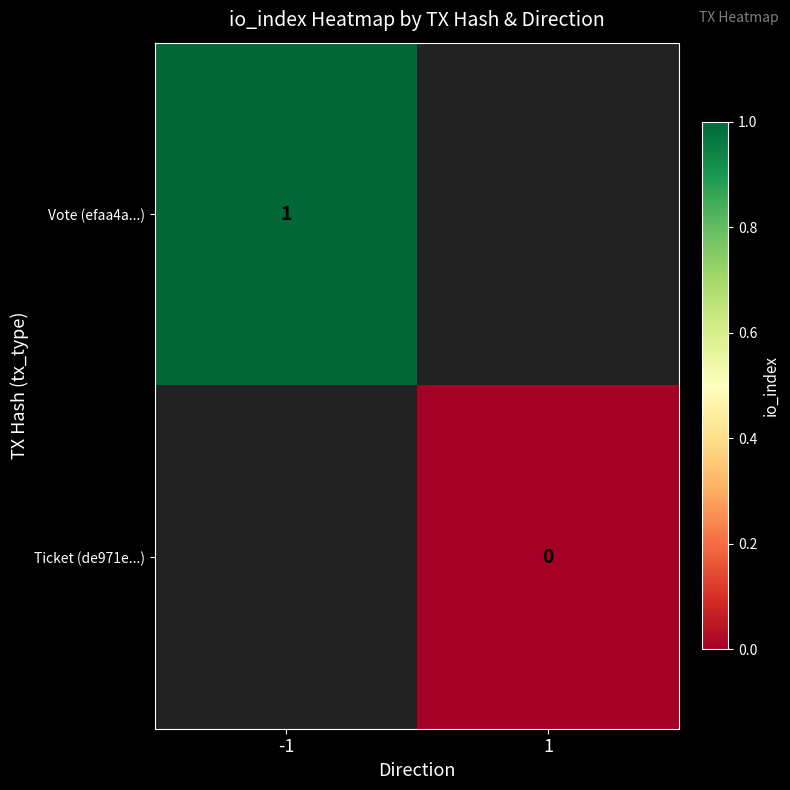

The Vote (efaa4a...) series shows 1 at -1. True or false?

True